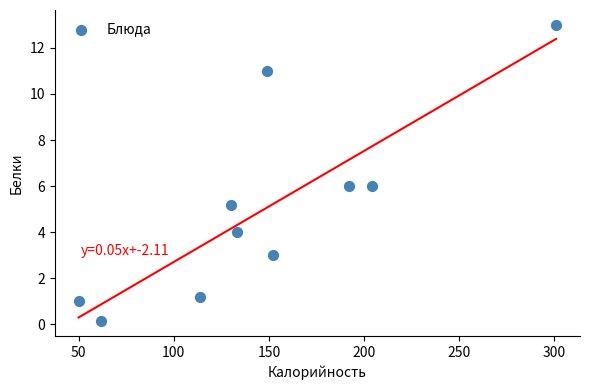

What is the range of Y values (max minus min)?

12.9